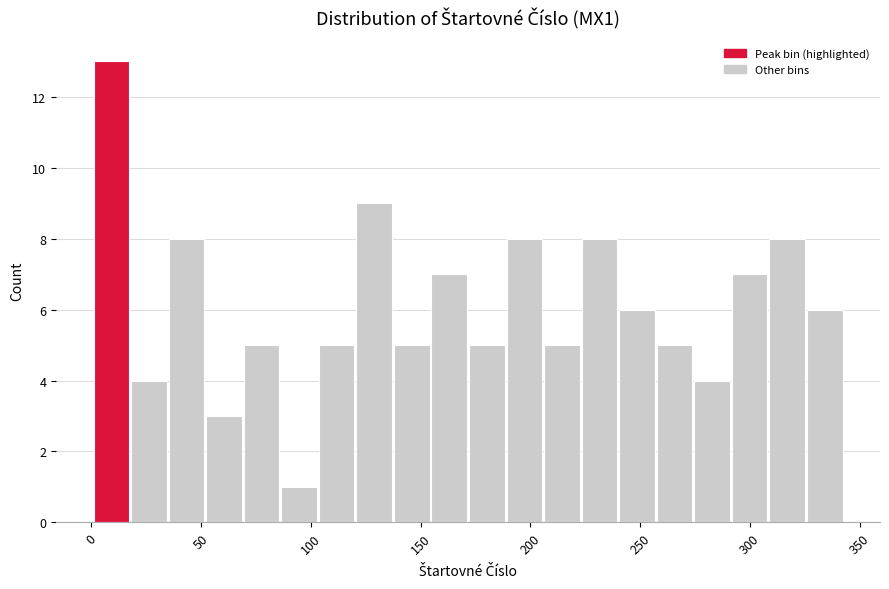

Around what value on the x-axis is the tallest bar? Give the approximate position of its centre, as read against the axis.

10